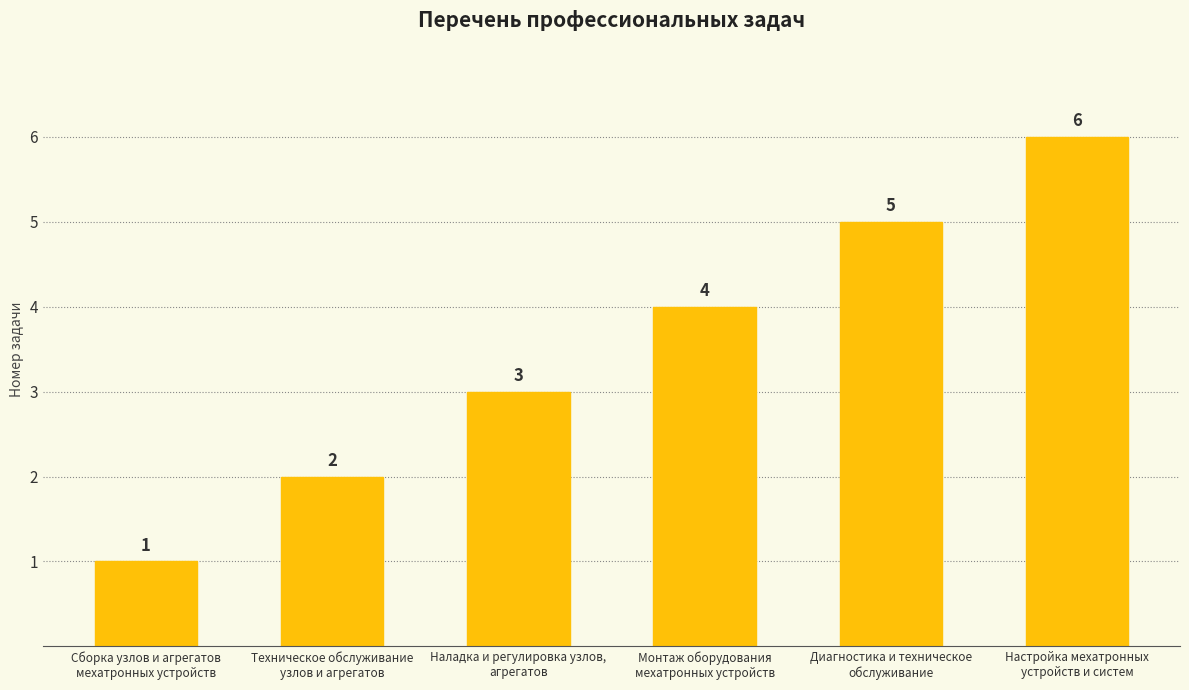

What is the sum of all values?

21